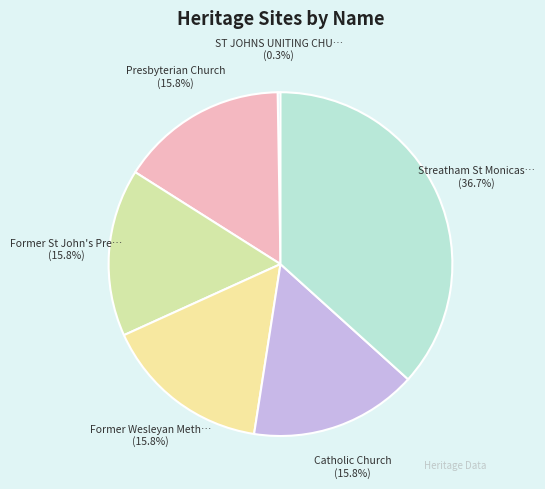

Rank the categories by value from highest to lowest.

Streatham St Monicas Memorial Church, Catholic Church, Former Wesleyan Methodist Church, Former St John's Presbyterian Church, Presbyterian Church, ST JOHNS UNITING CHURCH